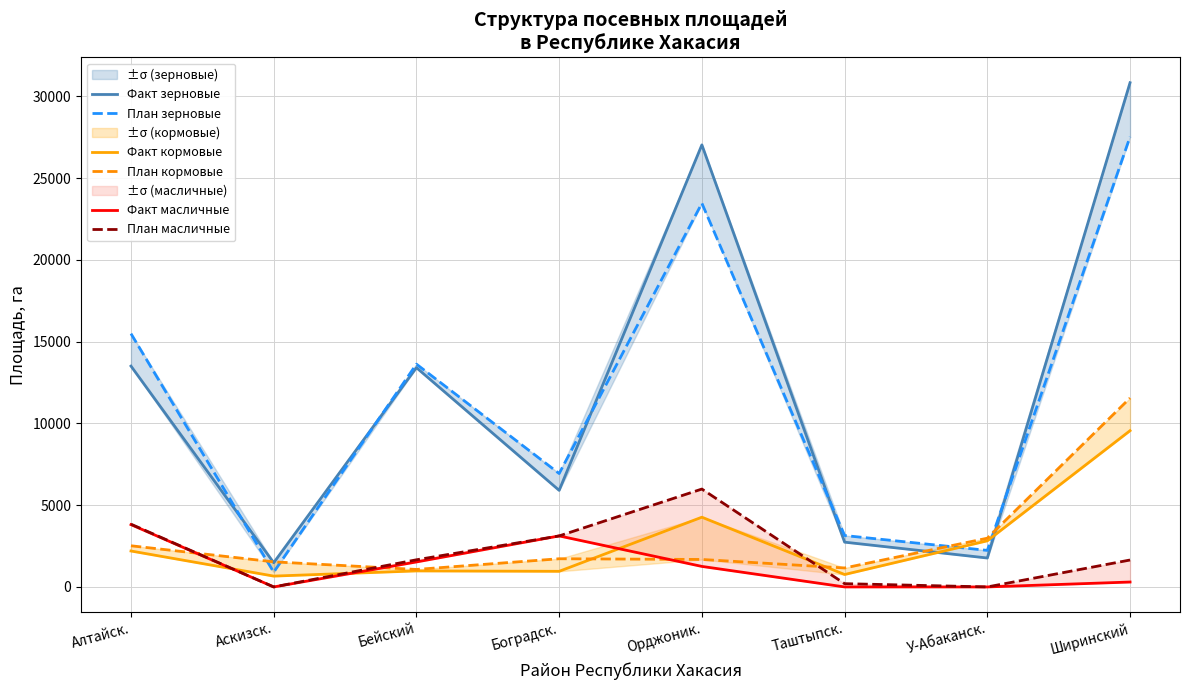

What is the label of the 1st point from the left?

Алтайск.